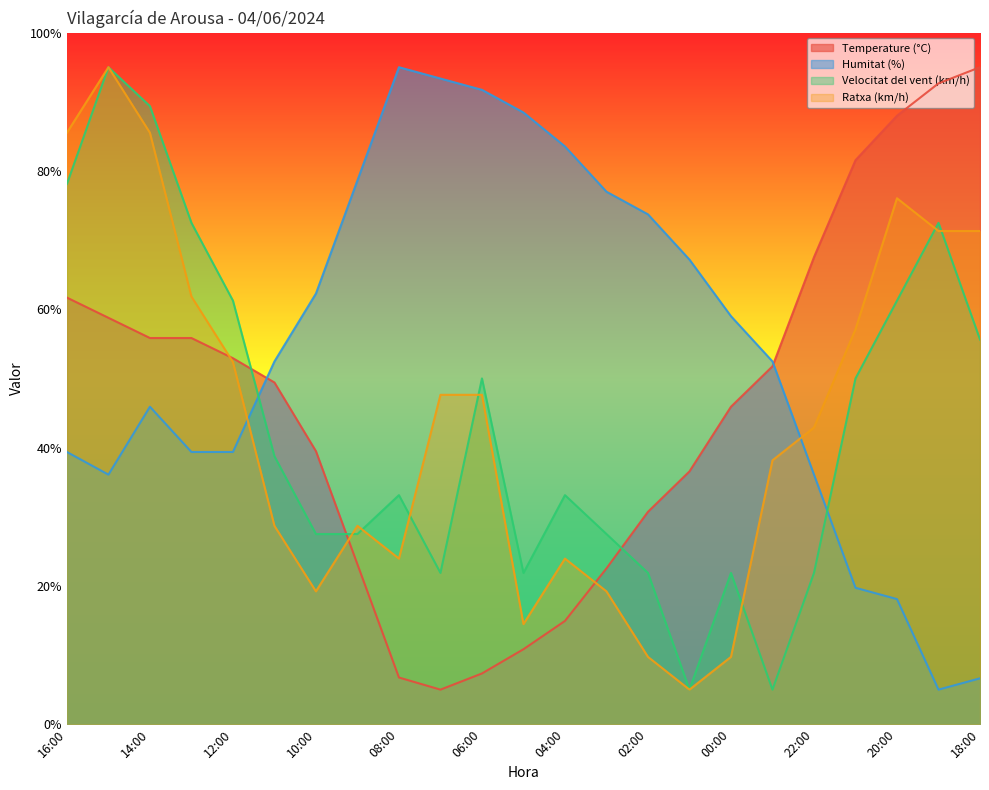

True or false: Velocitat del vent (km/h) has a value of 27.5 at 03:00.

True